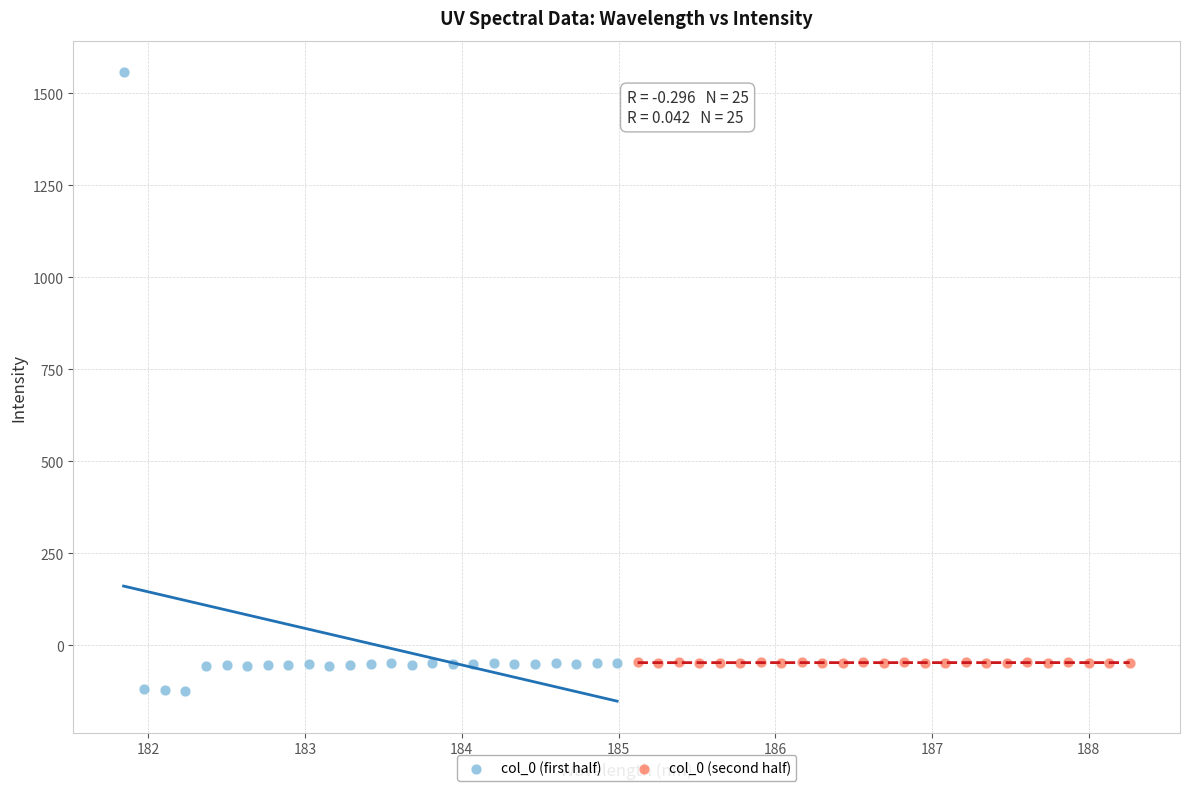

Which series reaches the maximum Y coordinate?

col_0 (first half)